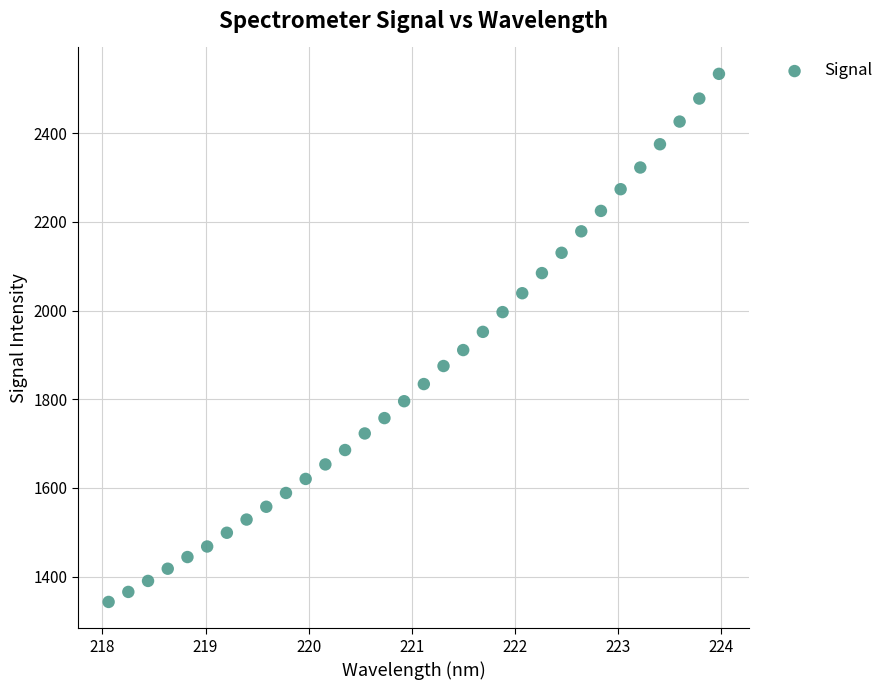

What is the range of X values (max minus min)?

5.9